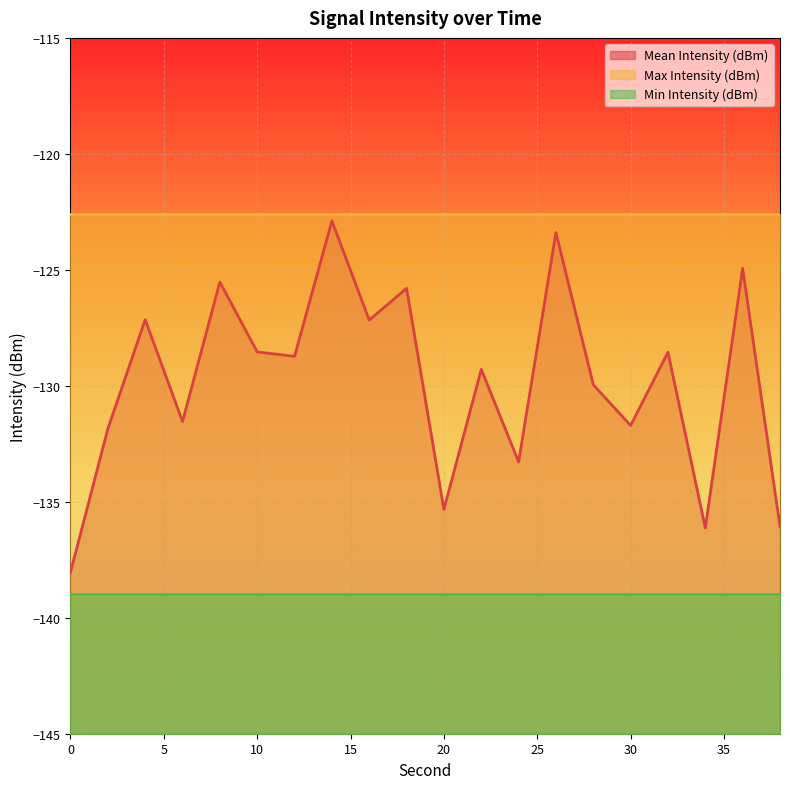

Reading left to right, transcribe all the data shown in this chart.

Mean Intensity (dBm): -138.0	-131.9	-127.1	-131.5	-125.5	-128.5	-128.7	-122.9	-127.2	-125.8	-135.3	-129.3	-133.3	-123.4	-130.0	-131.7	-128.6	-136.1	-124.9	-136.1
Max Intensity (dBm): -122.6	-122.6	-122.6	-122.6	-122.6	-122.6	-122.6	-122.6	-122.6	-122.6	-122.6	-122.6	-122.6	-122.6	-122.6	-122.6	-122.6	-122.6	-122.6	-122.6
Min Intensity (dBm): -139.0	-139.0	-139.0	-139.0	-139.0	-139.0	-139.0	-139.0	-139.0	-139.0	-139.0	-139.0	-139.0	-139.0	-139.0	-139.0	-139.0	-139.0	-139.0	-139.0